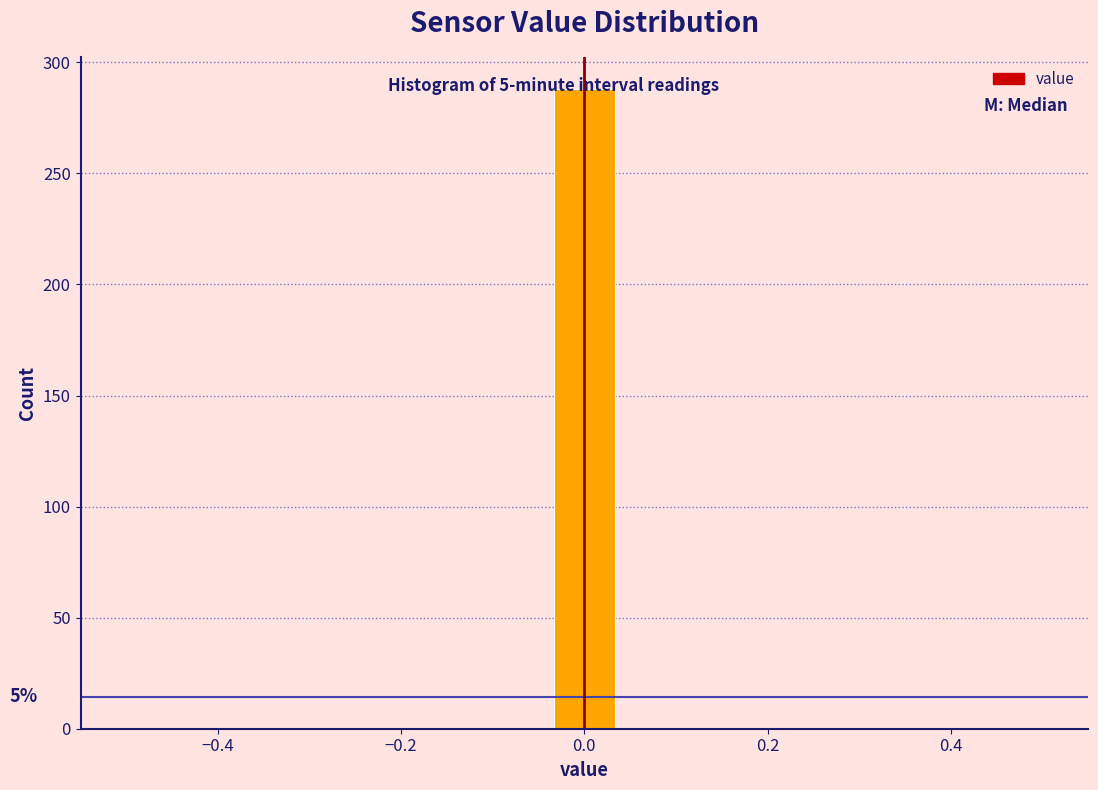

Read against the x-axis, roughly where is the centre of the tallest bar?

0.00